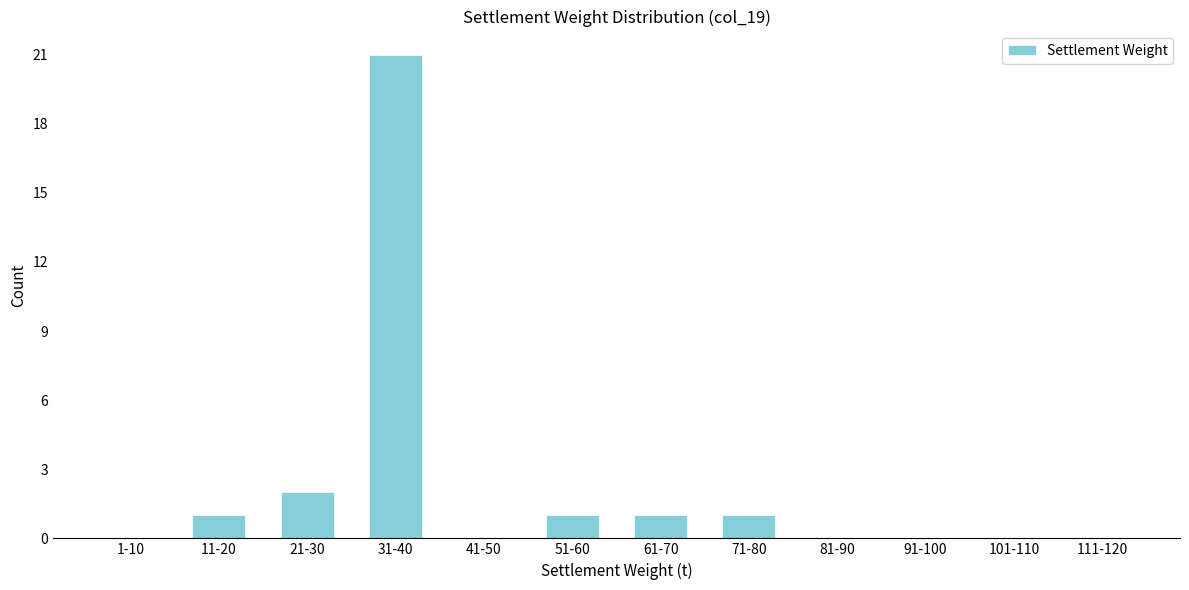

Reading right to left, extract all data points from this chart.

111-120=0	101-110=0	91-100=0	81-90=0	71-80=1	61-70=1	51-60=1	41-50=0	31-40=21	21-30=2	11-20=1	1-10=0